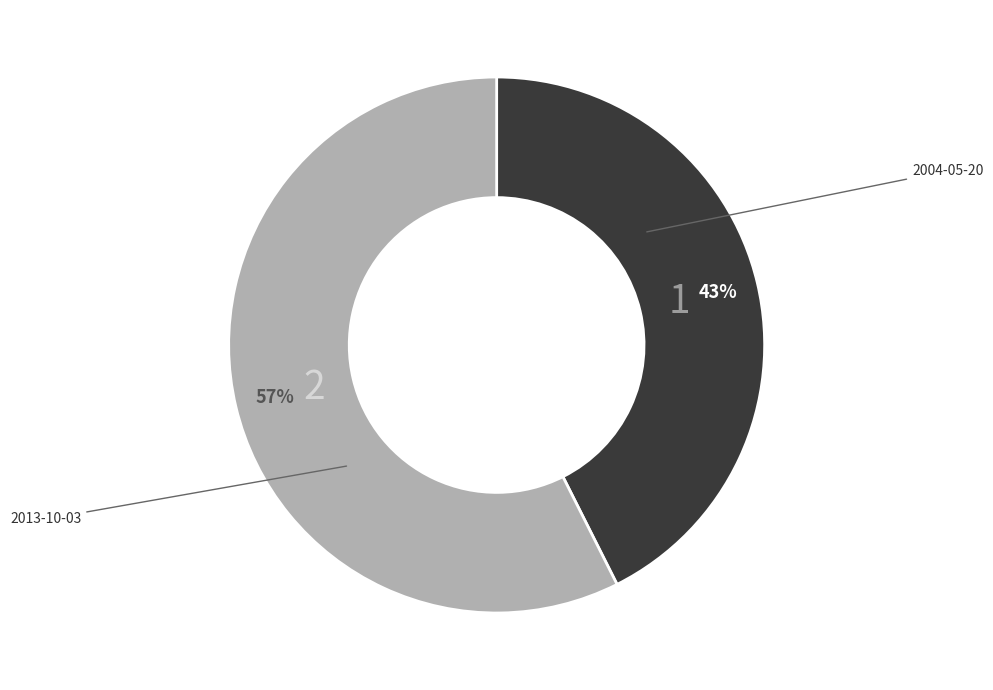

To the nearest percent, what is the average slice percentage?

50%